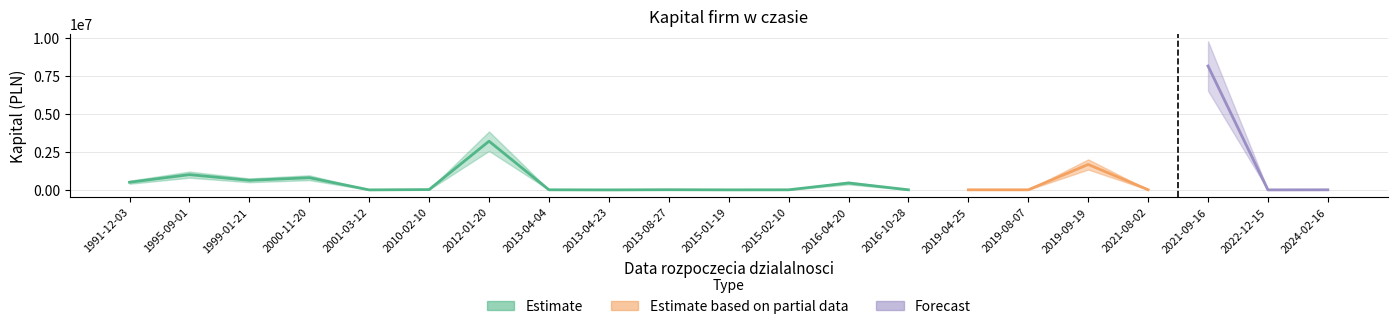

What is the sum of the Kapital values at 2022-12-15 and 1995-09-01?

1001700.0